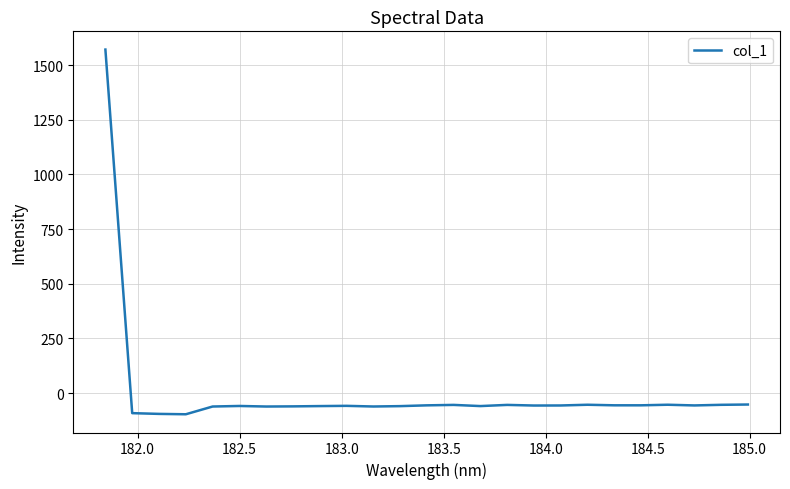

True or false: the data has more than 1 interior local peaks.

True